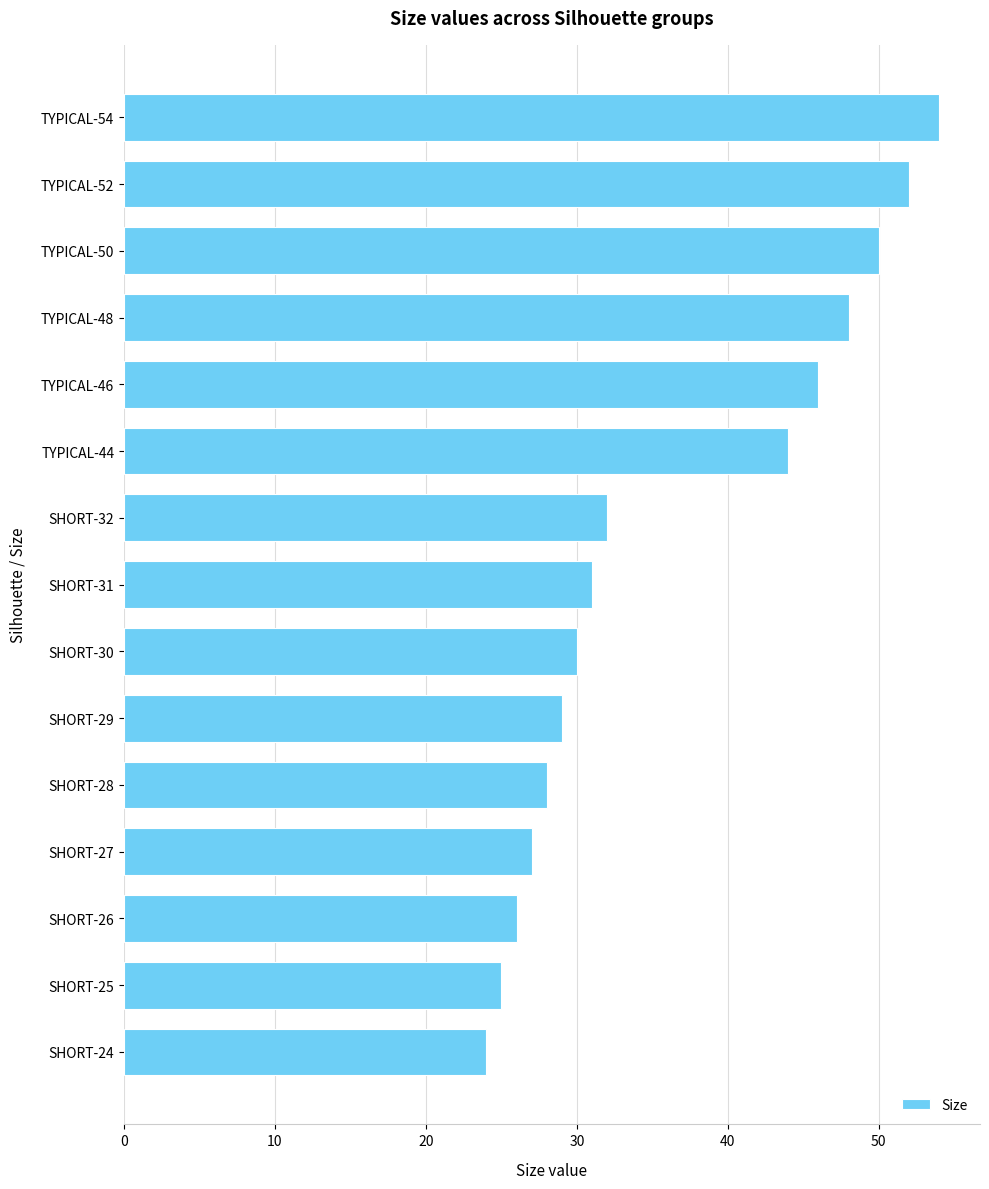

What is the smallest value displayed?

24